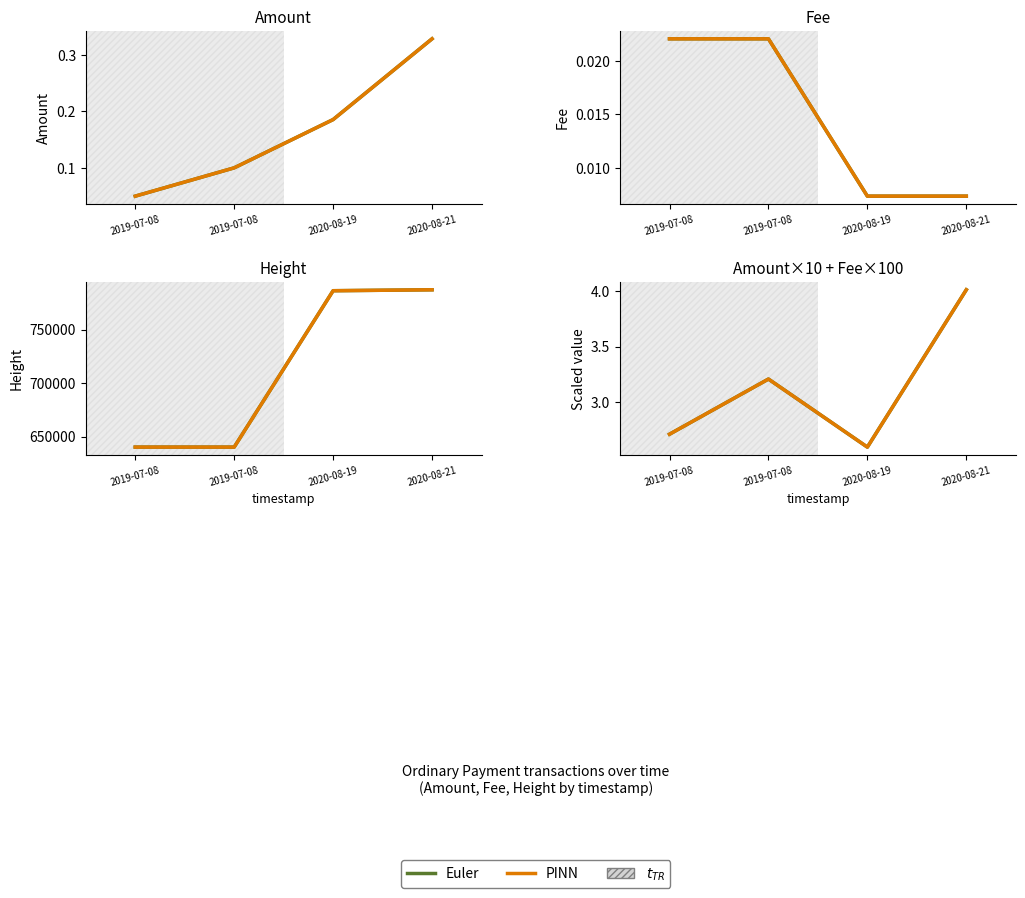

Between 2019-07-08 and 2020-08-19, which series saw the biggest shift?

Euler